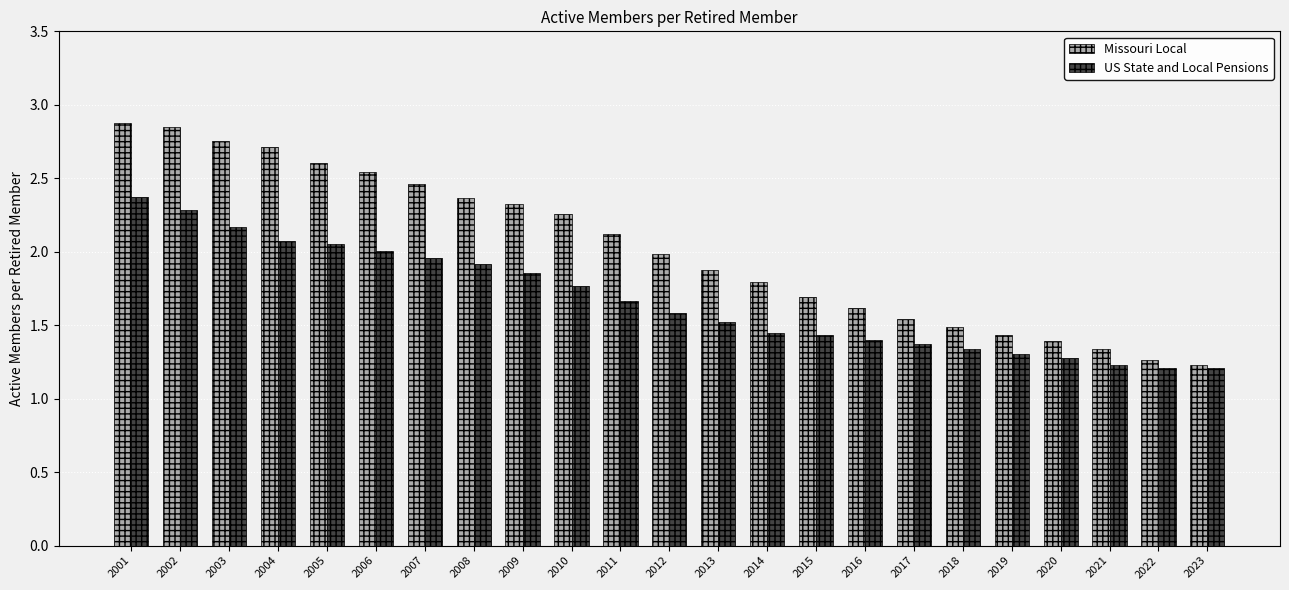

What is the total value across all series at 2017?

2.9